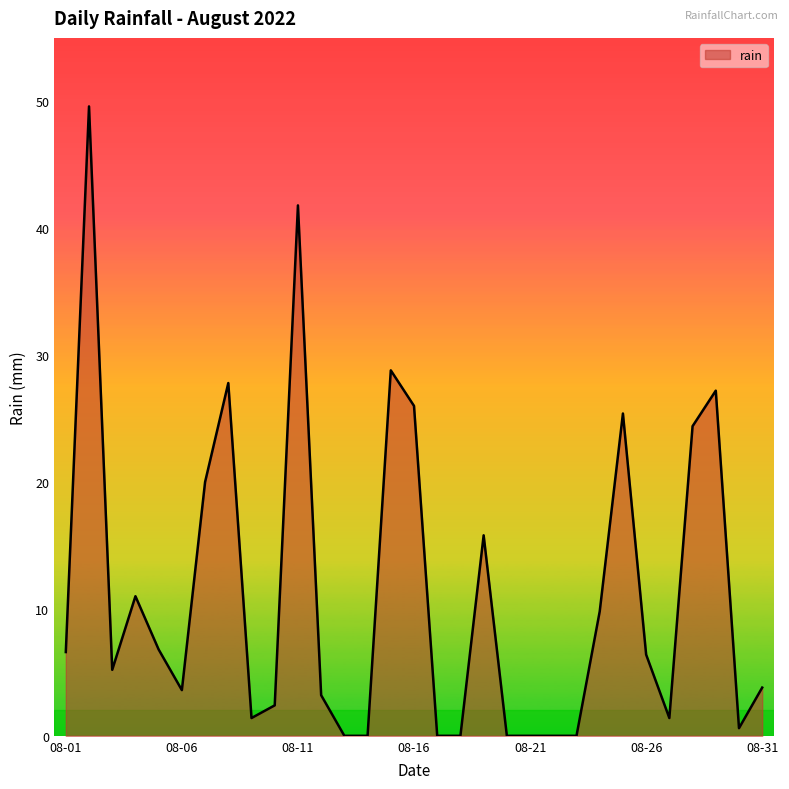

Does the chart have visible grid lines?

No